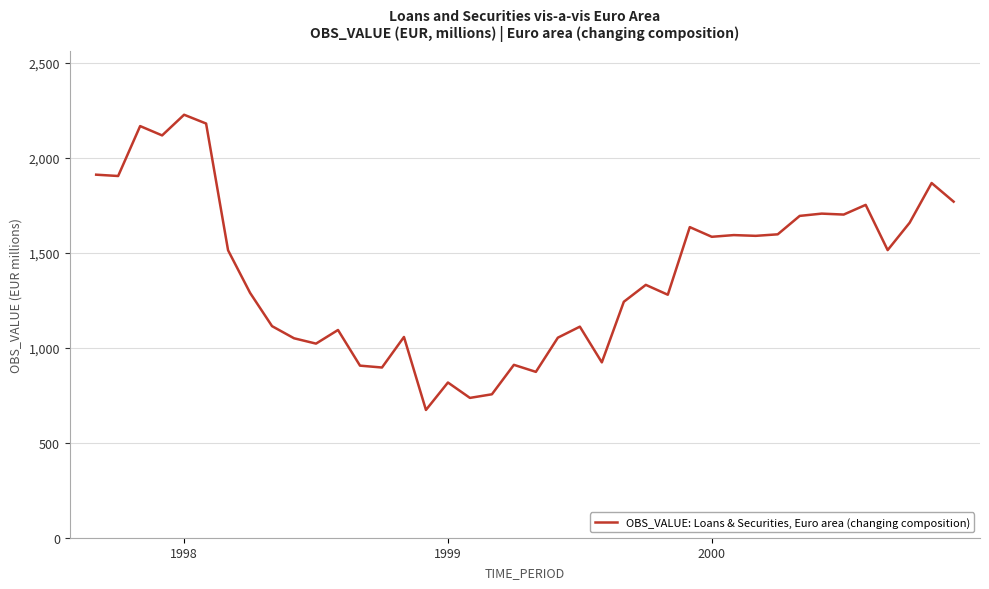

What is the smallest value displayed?

672.5